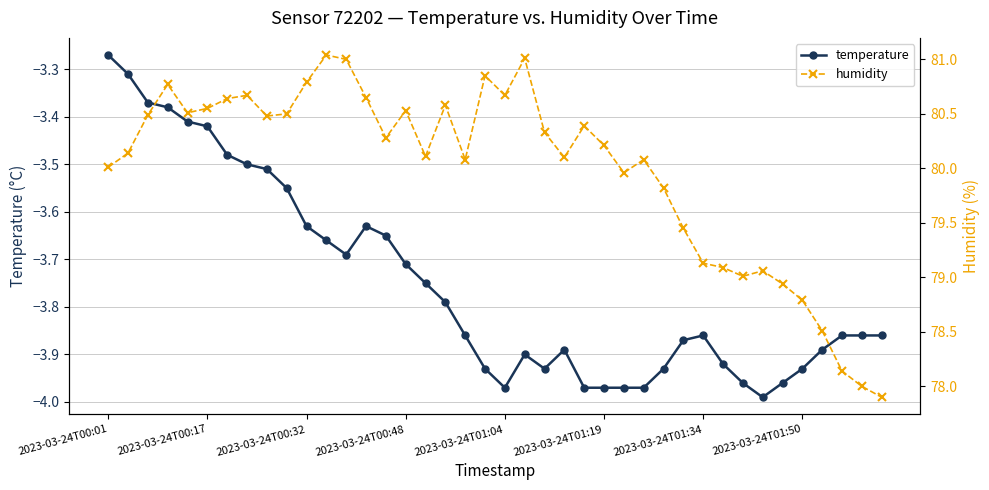

The temperature series shows -2.1 at 2023-03-24T00:48. True or false?

False